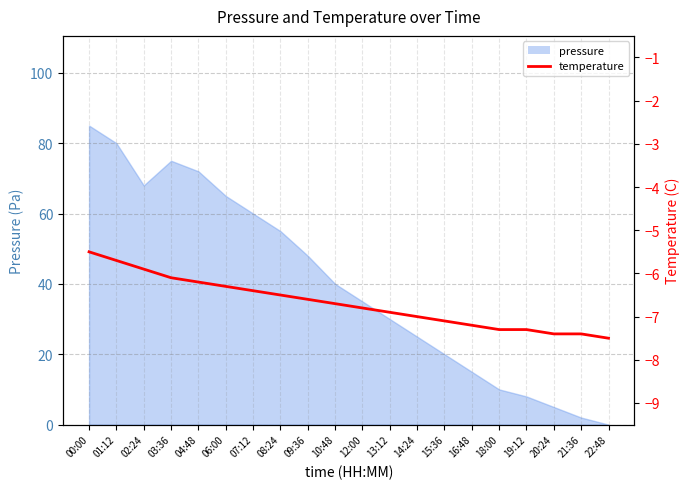

Is it true that the value at 13:12 is -12.0?

False